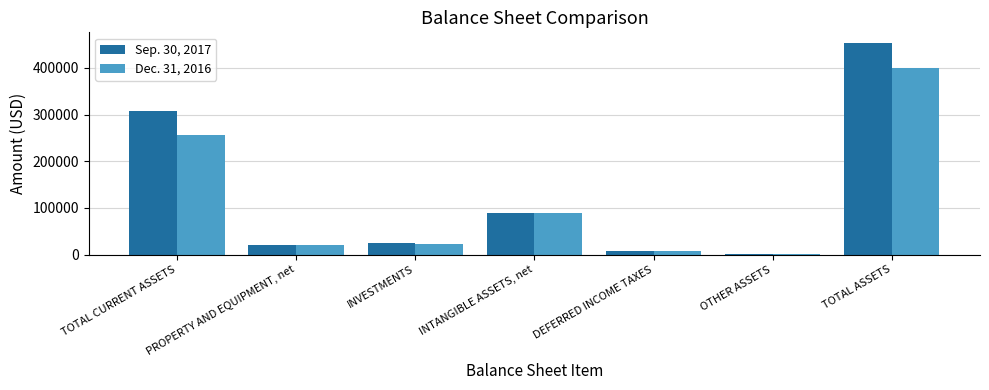

Does the chart contain stacked bars?

No